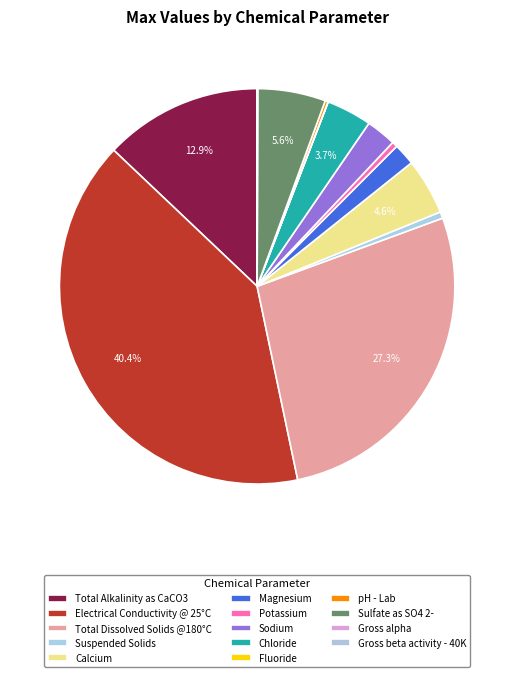

What percentage is NOT represented by Electrical Conductivity @ 25°C?

59.6%